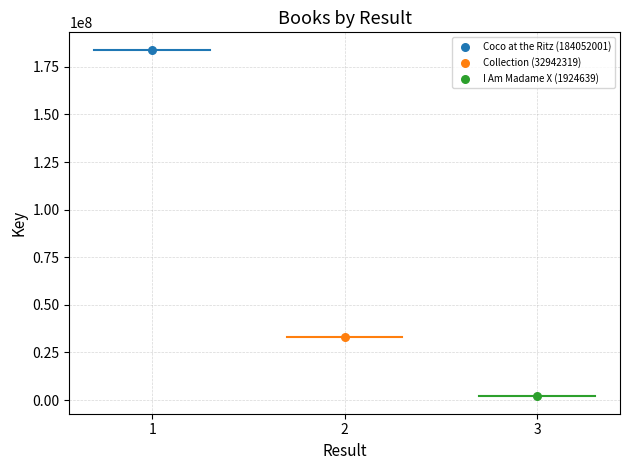

What are all the series names shown in the legend?

Coco at the Ritz (184052001), Collection (32942319), I Am Madame X (1924639)